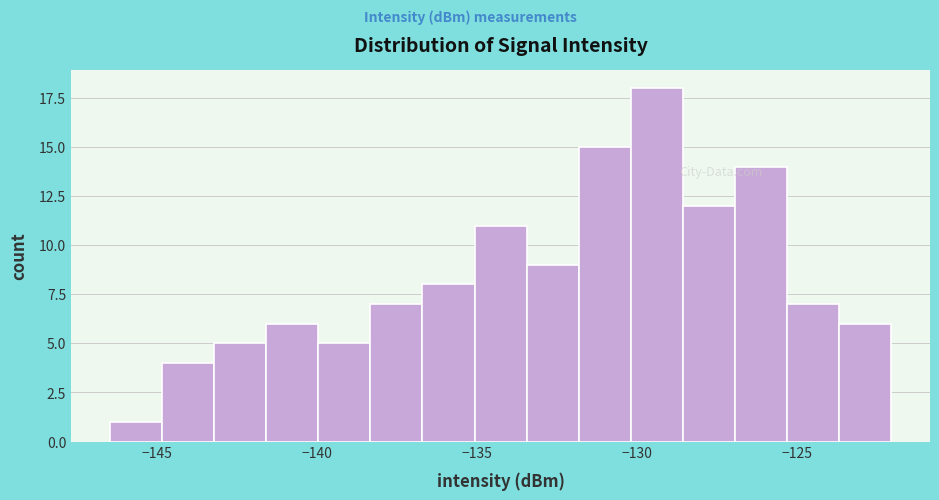

Around what value on the x-axis is the tallest bar? Give the approximate position of its centre, as read against the axis.

-129.5